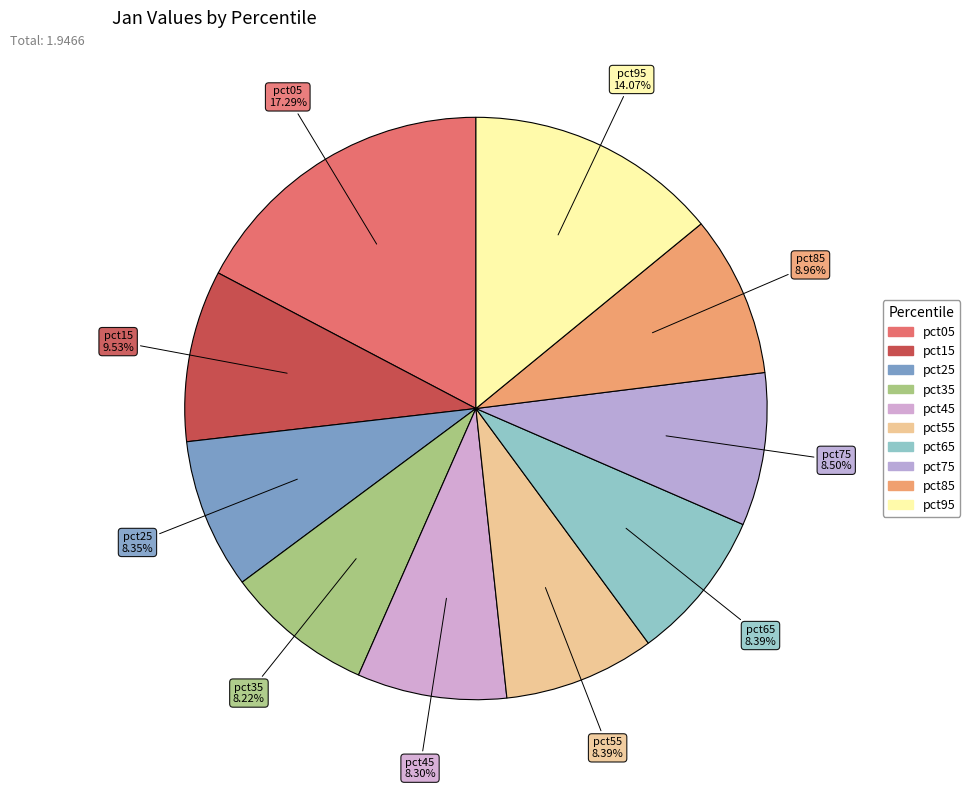

How much of the chart is everything except pct25?

91.7%